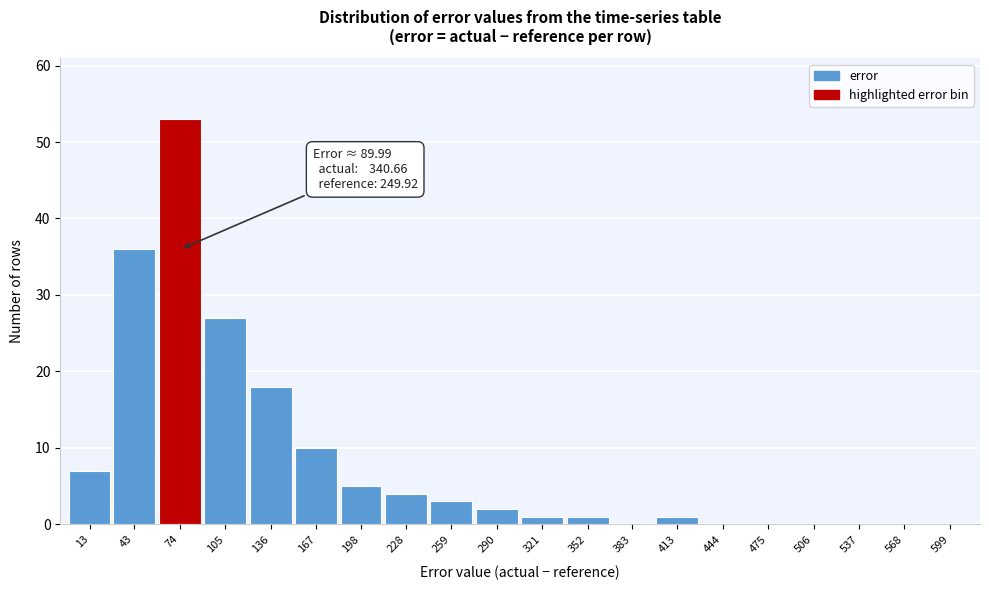

Reading left to right, extract all data points from this chart.

13=7	43=36	74=53	105=27	136=18	167=10	198=5	228=4	259=3	290=2	321=1	352=1	383=0	413=1	444=0	475=0	506=0	537=0	568=0	599=0